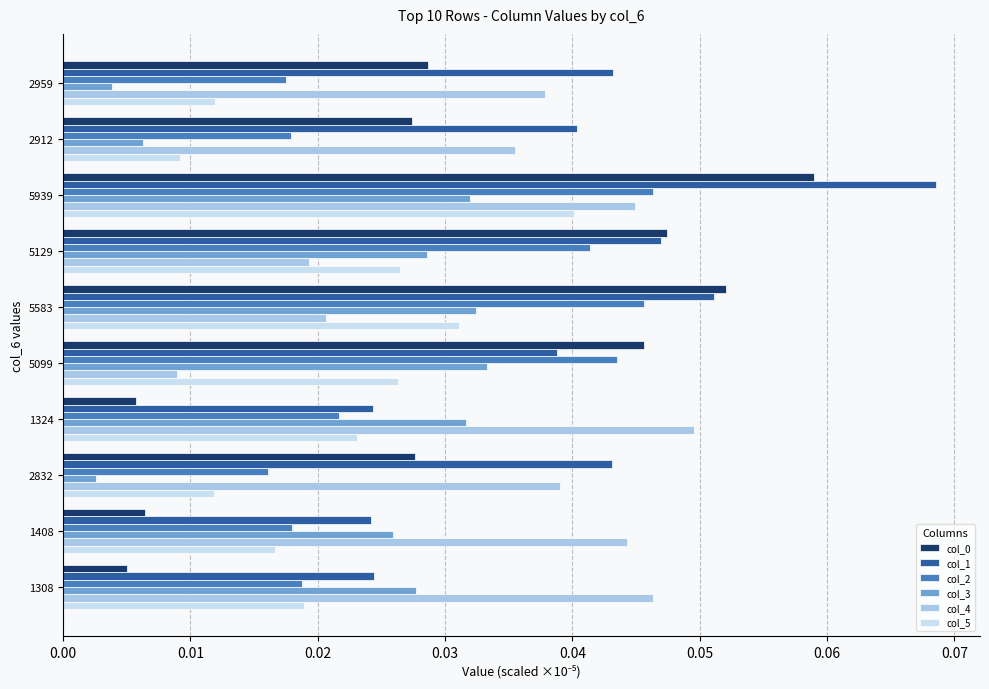

What is the total value across all series at 5939?

0.3